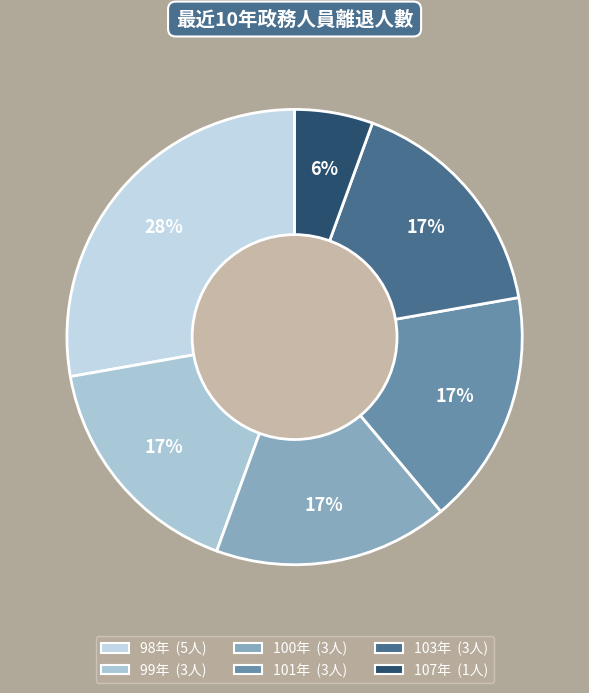

How many slices are in this pie chart?

6